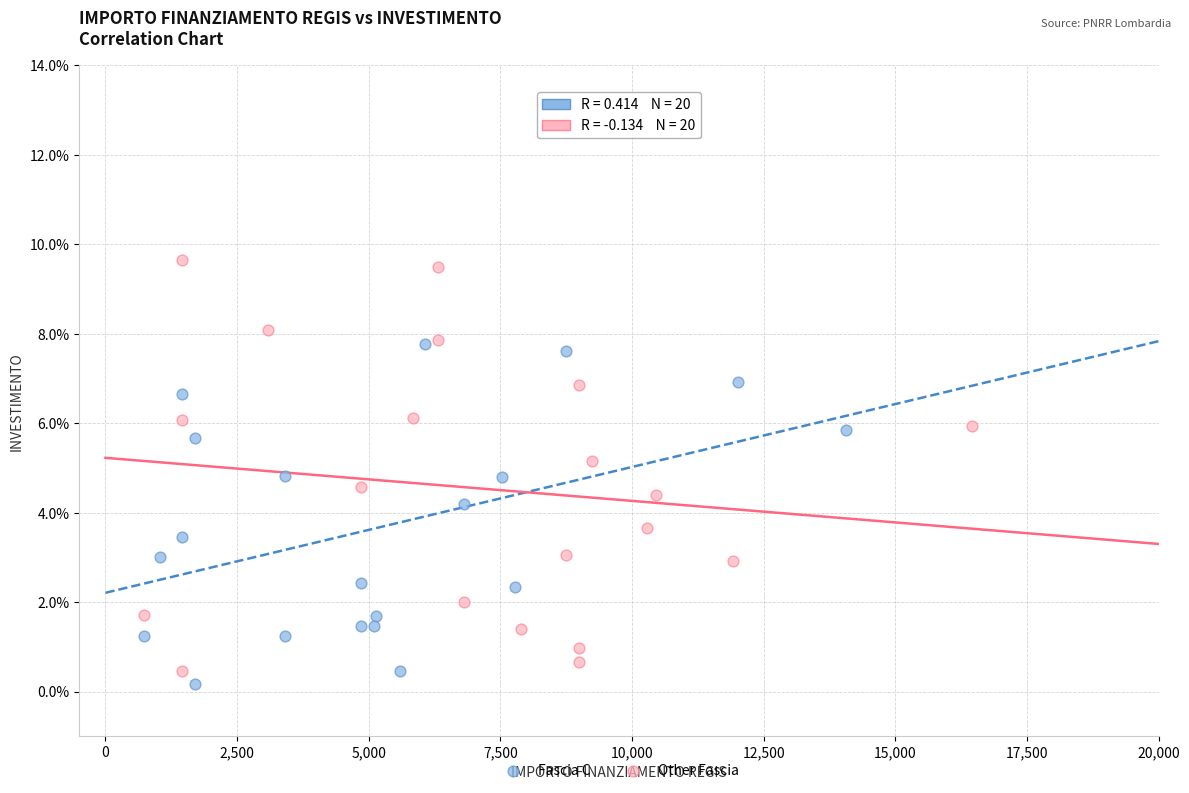

Which series has the largest Y range (max minus min)?

Other Fascia